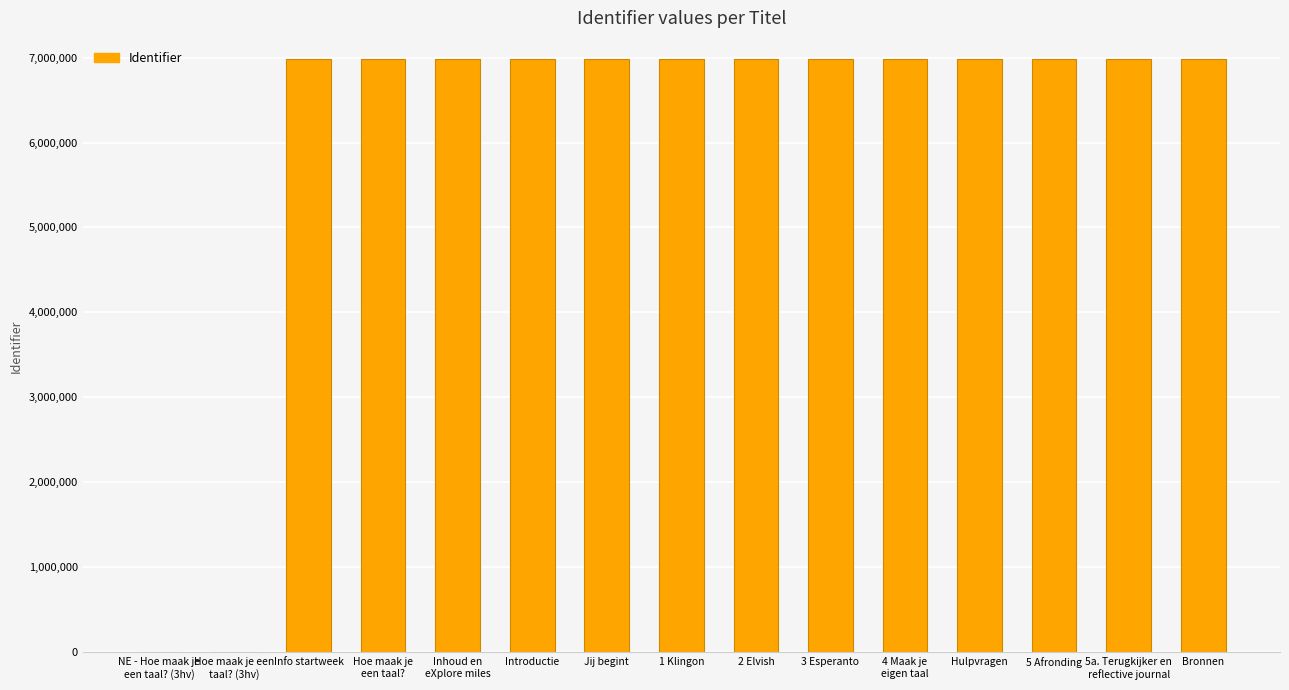

What is the greatest value displayed?

6978941